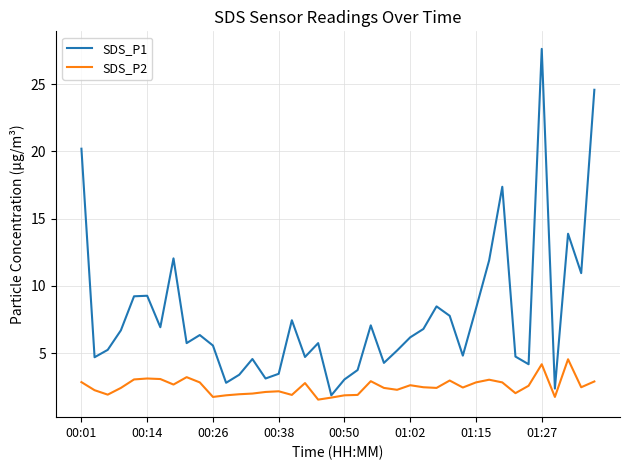

What is the lowest value of the SDS_P2 series?

1.6